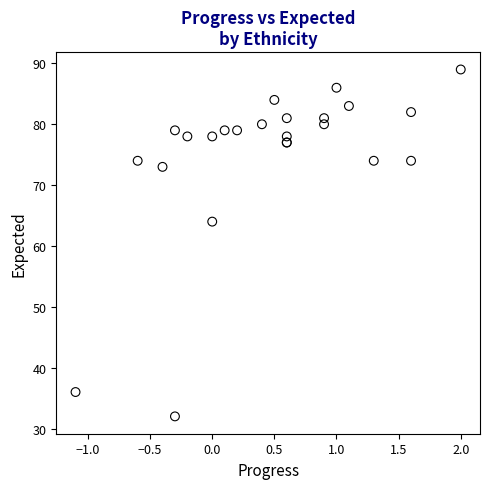

What Y value in the scatter plot is closest to 60?

64